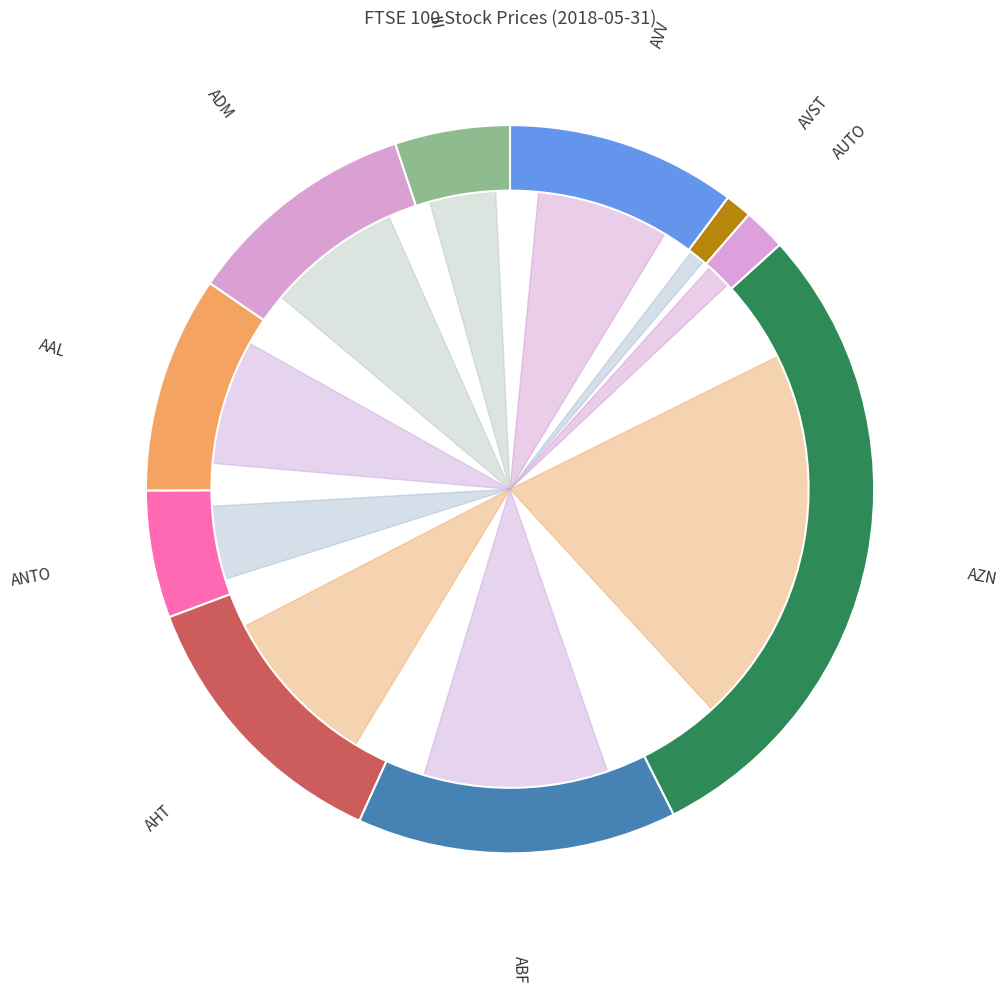

What is the largest slice in the pie chart?

AZN